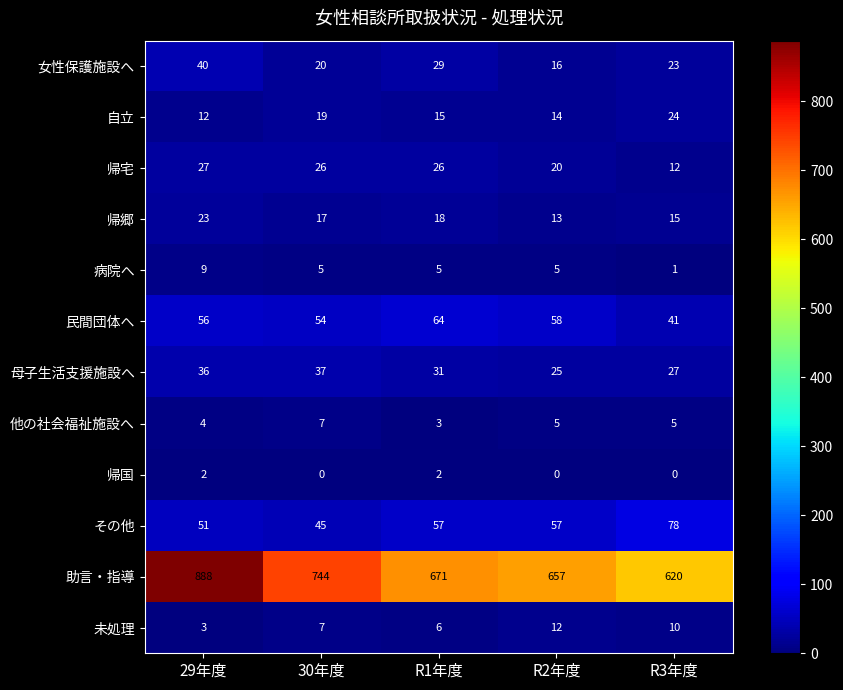

Is it true that その他 equals 51 at 29年度?

True